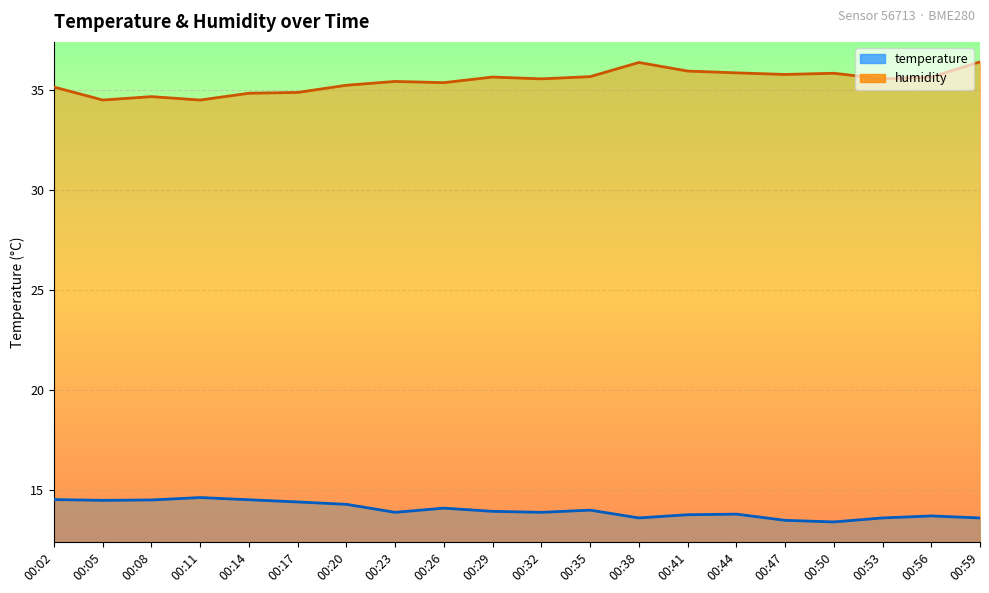

Between 00:14 and 00:20, which series saw the biggest shift?

humidity